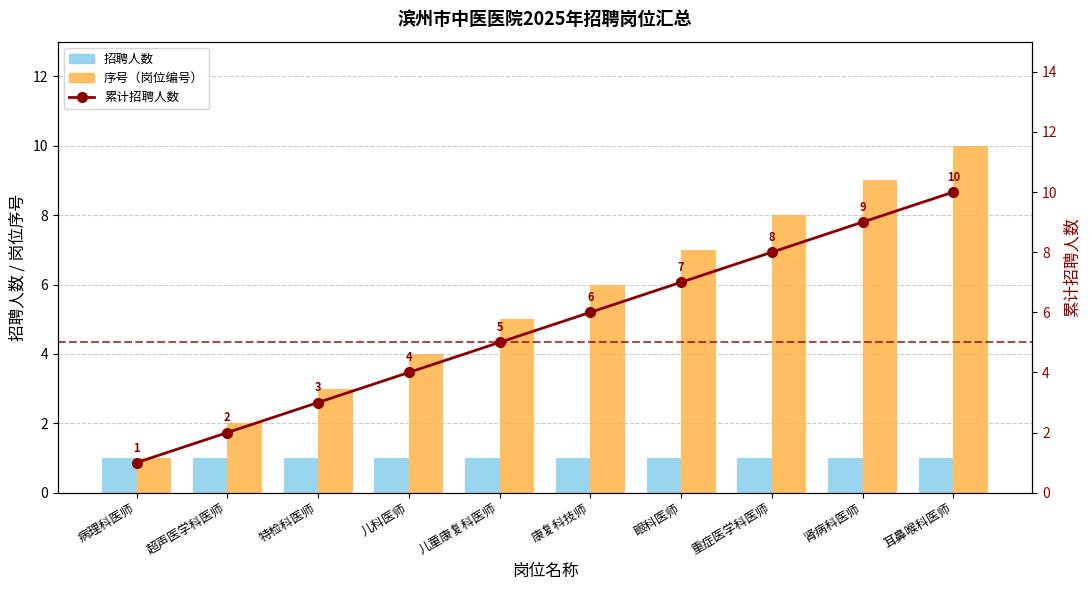

What is the label of the 6th bar from the left?

康复科技师